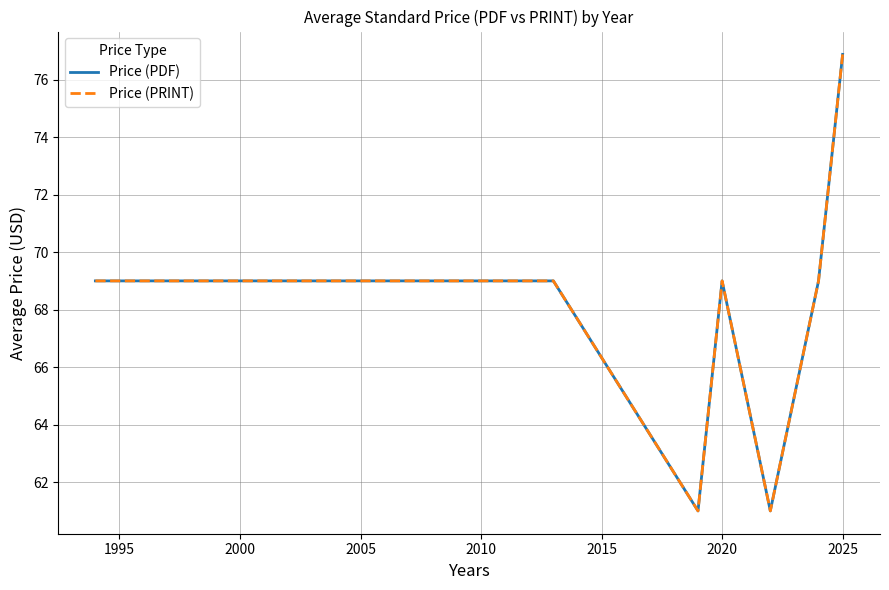

How many lines are shown in the chart?

2